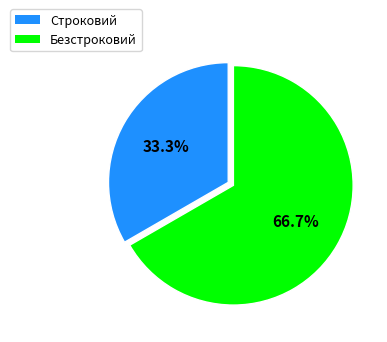

What is the smallest slice in the pie chart?

Строковий